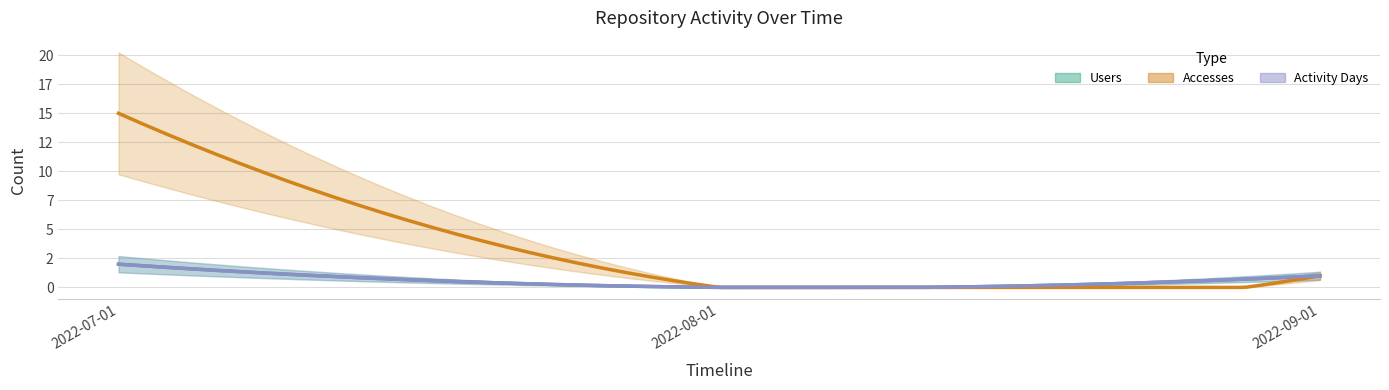

At which label does Accesses first exceed 1?

2022-07-01